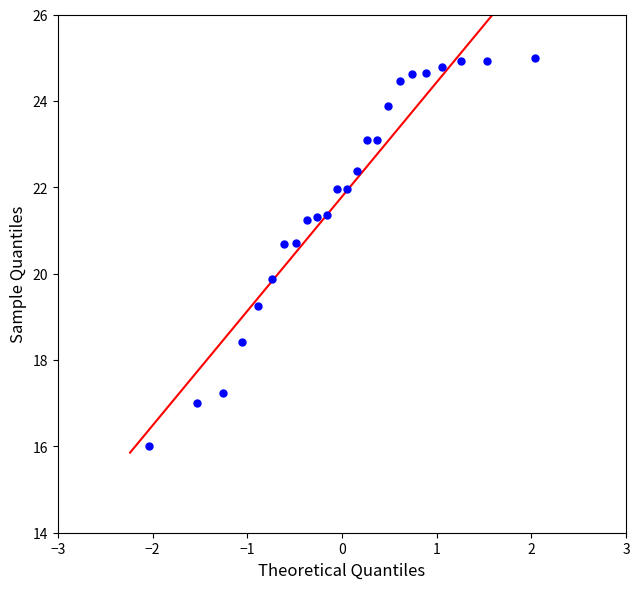

What Y value in the scatter plot is closest to 20?

19.9